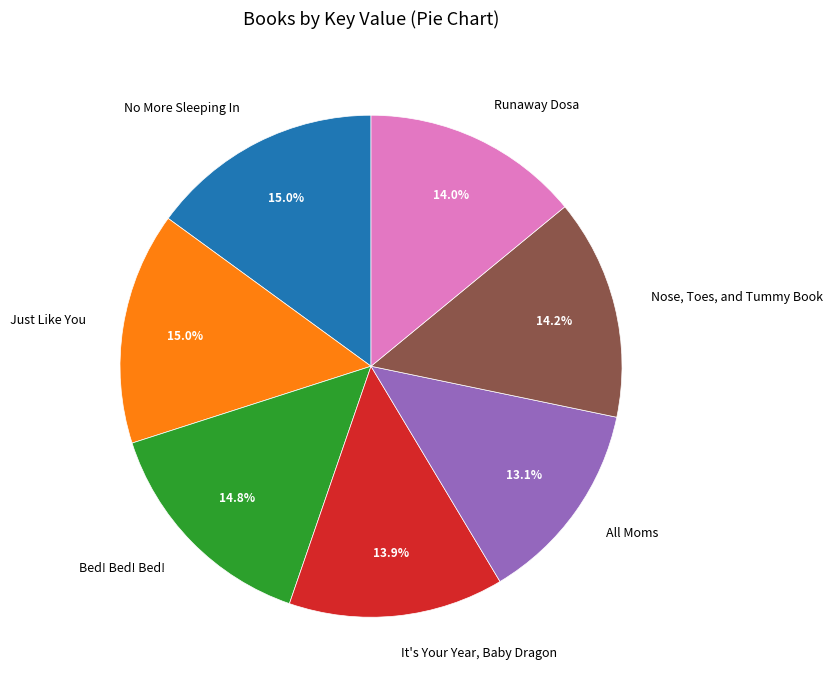

What percentage is the Nose, Toes, and Tummy Book slice, to the nearest percent?

14%